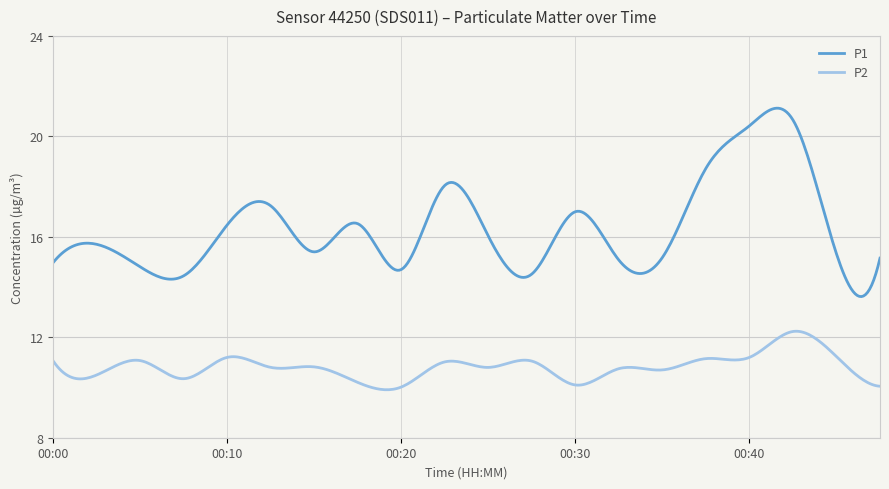

What is the difference between the maximum and minimum values in the P2 series?

2.3